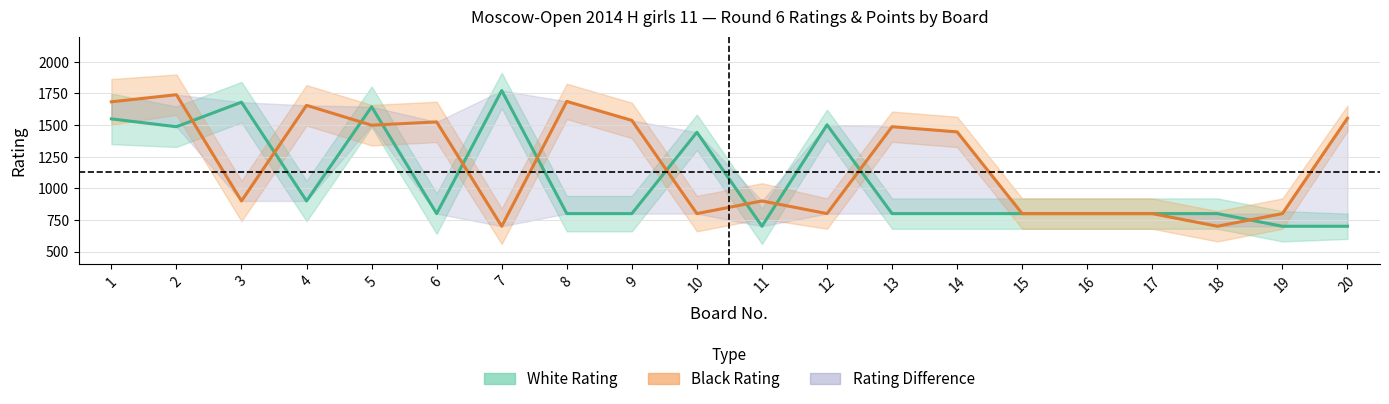

What is the difference between the Black Rating values at 1 and 5?

185